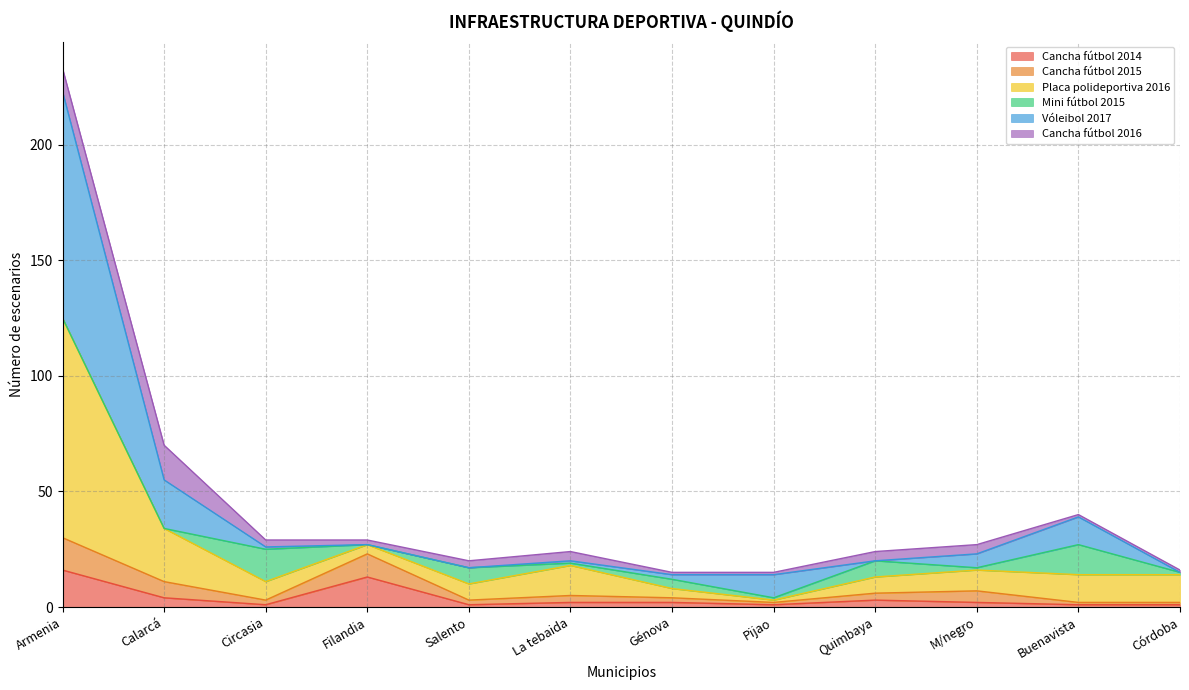

What is the maximum value for Cancha fútbol 2014?

16